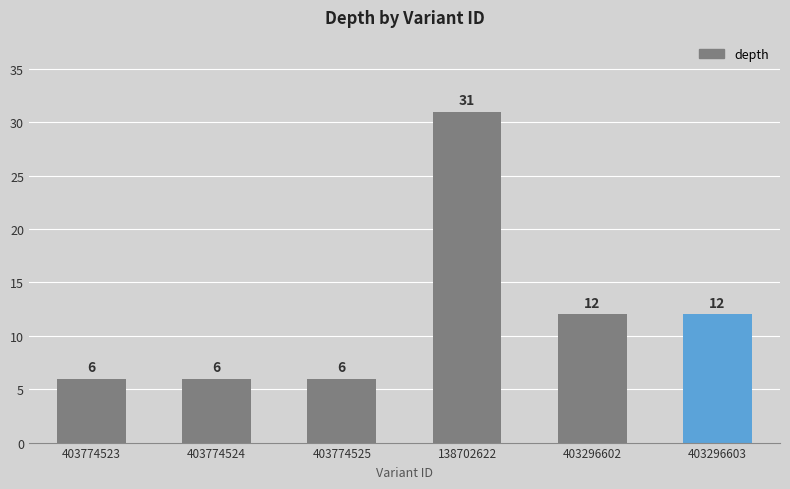

Which category has the highest value across all series?

138702622